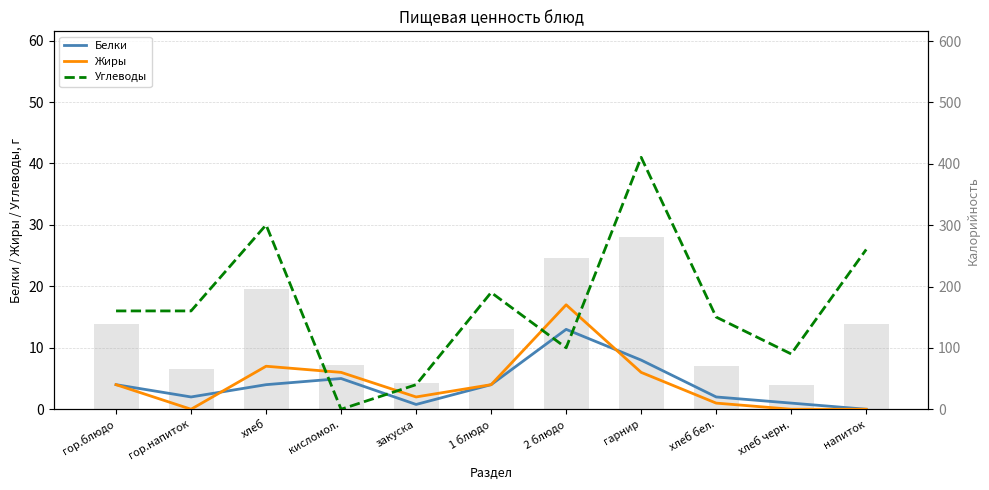

What is the label of the 2nd bar from the right?

хлеб черн.